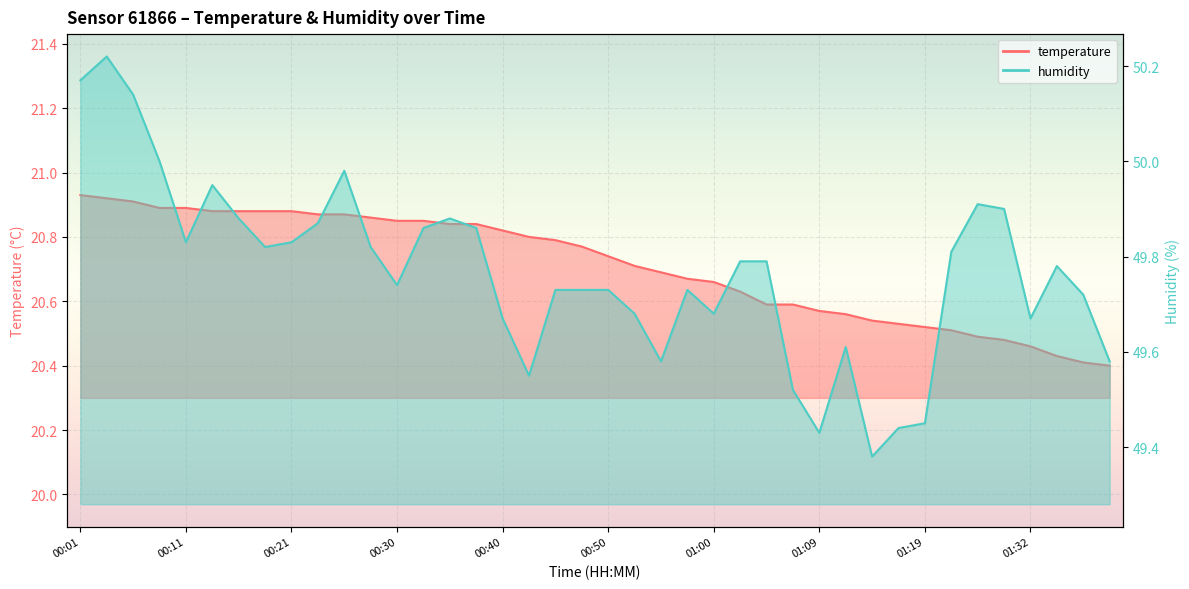

True or false: temperature and humidity intersect in this chart.

False